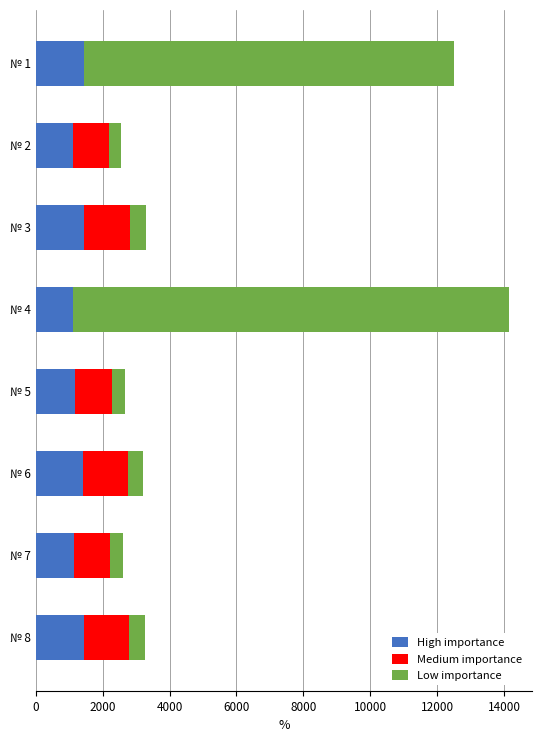

The value of High importance at № 1 is 656.1. True or false?

False